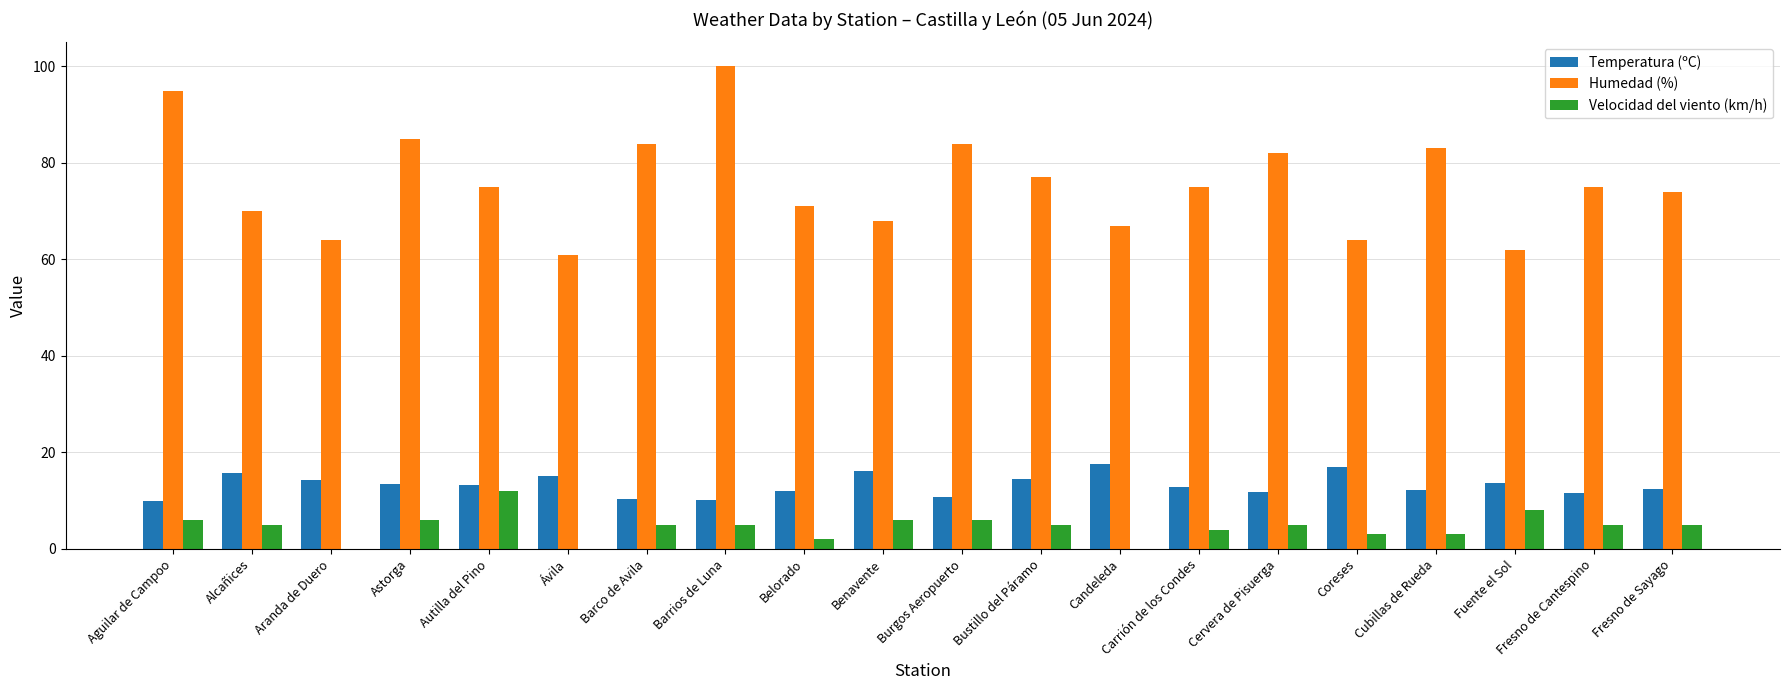

Is the value of Temperatura (ºC) at Fresno de Cantespino greater than the value of Humedad (%) at Burgos Aeropuerto?

No